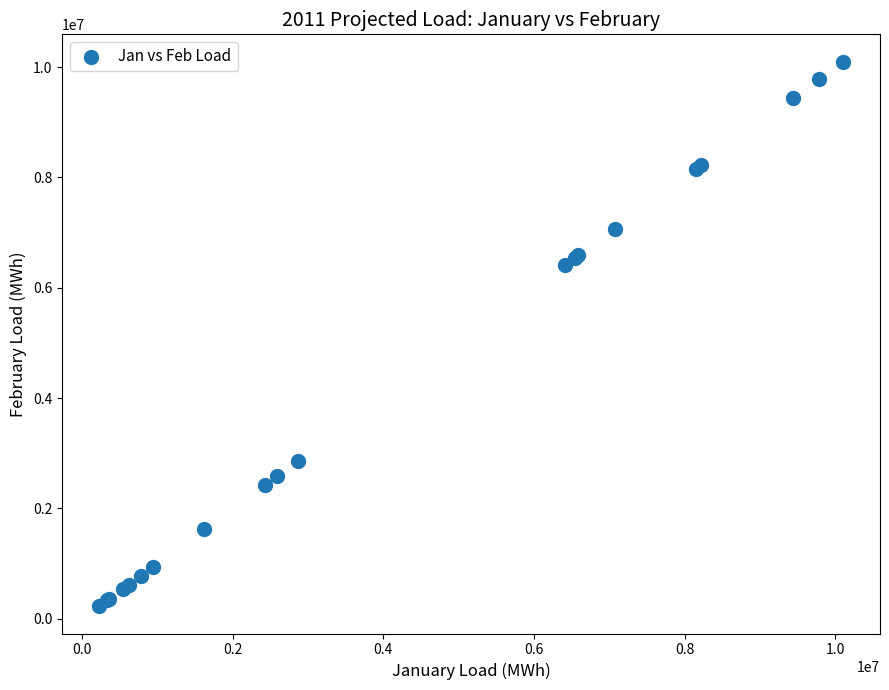

What Y value in the scatter plot is closest to 5163458?

6407001